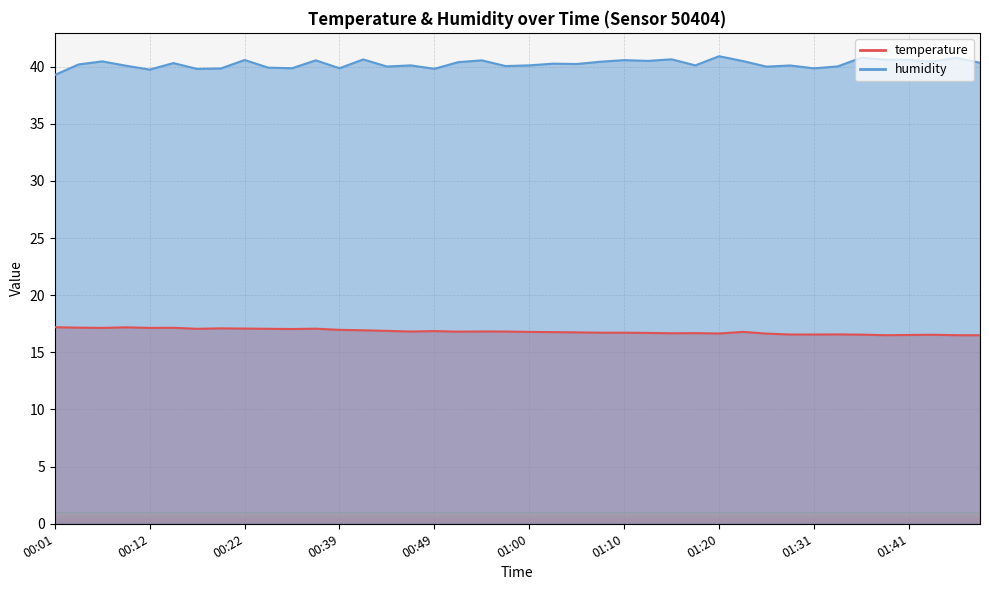

What is the value of the humidity point at the 33rd from the left?

39.9